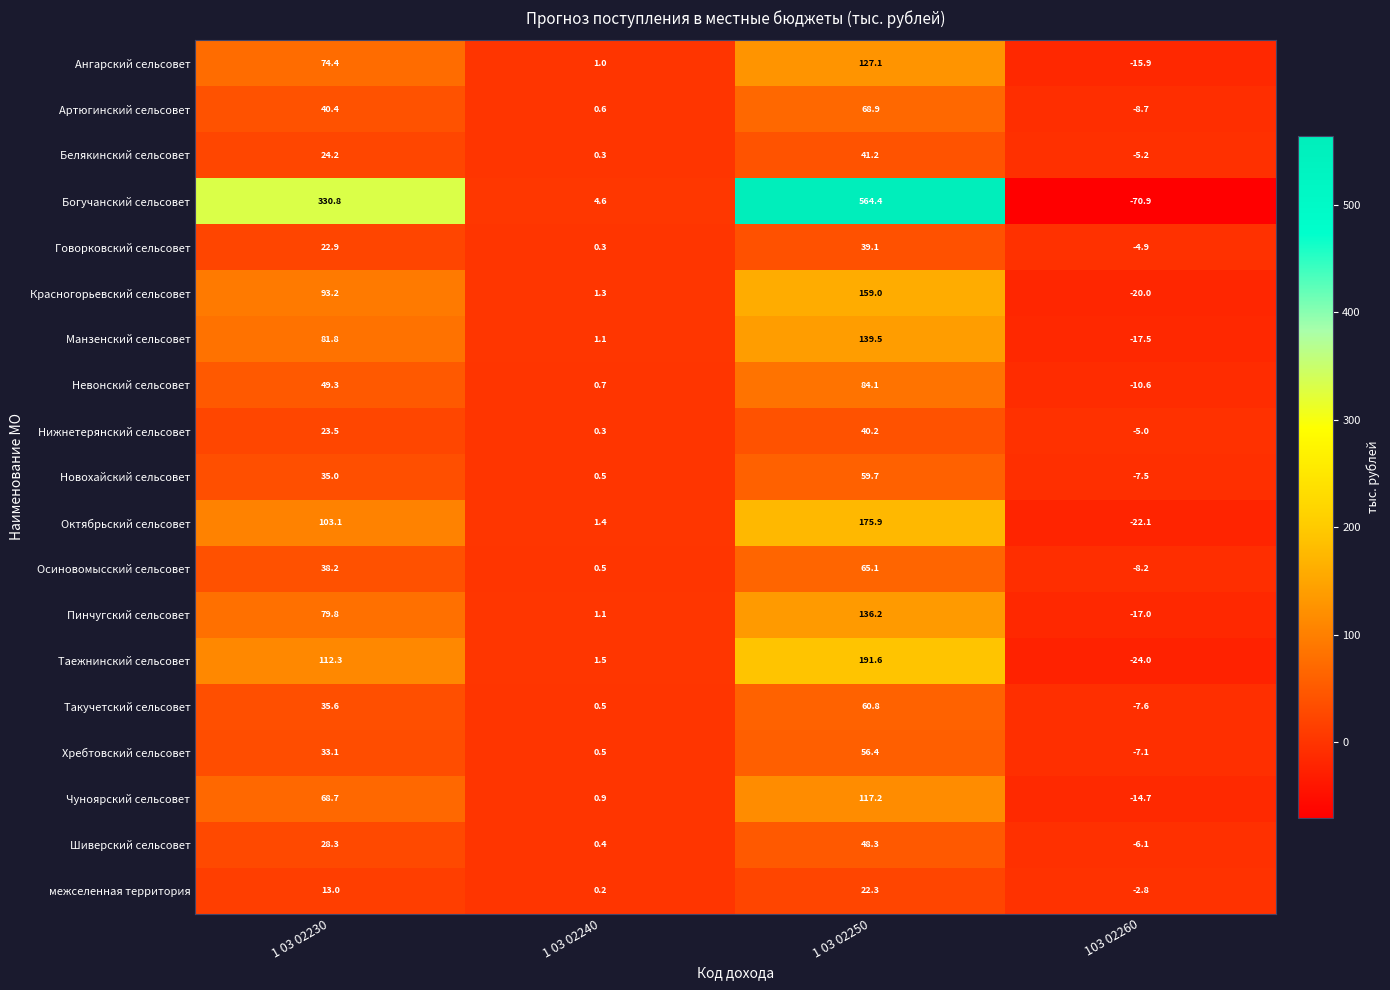

Rank the categories by Богучанский сельсовет value from highest to lowest.

1 03 02250, 1 03 02230, 1 03 02240, 103 02260